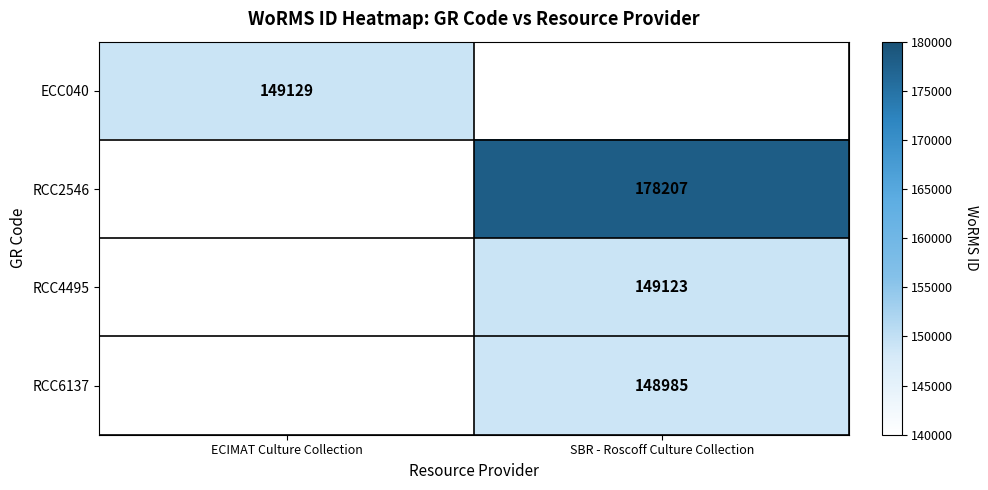

The value of RCC6137 at SBR - Roscoff Culture Collection is 148985. True or false?

True